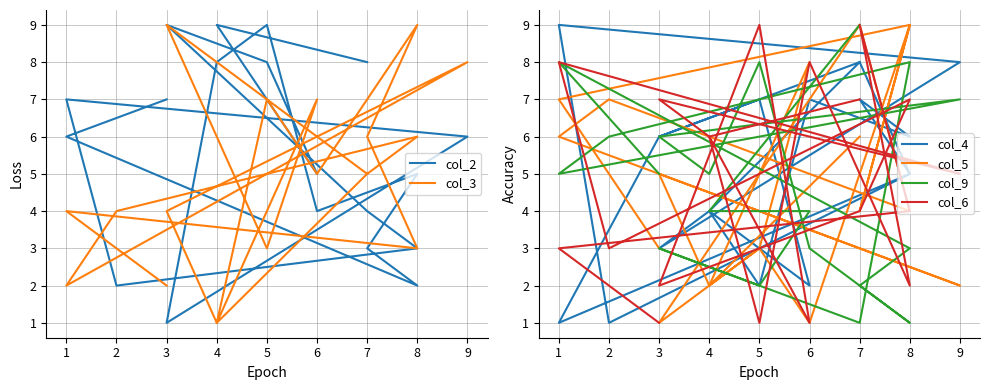

What is the value of the col_5 point at the 14th from the left?

9